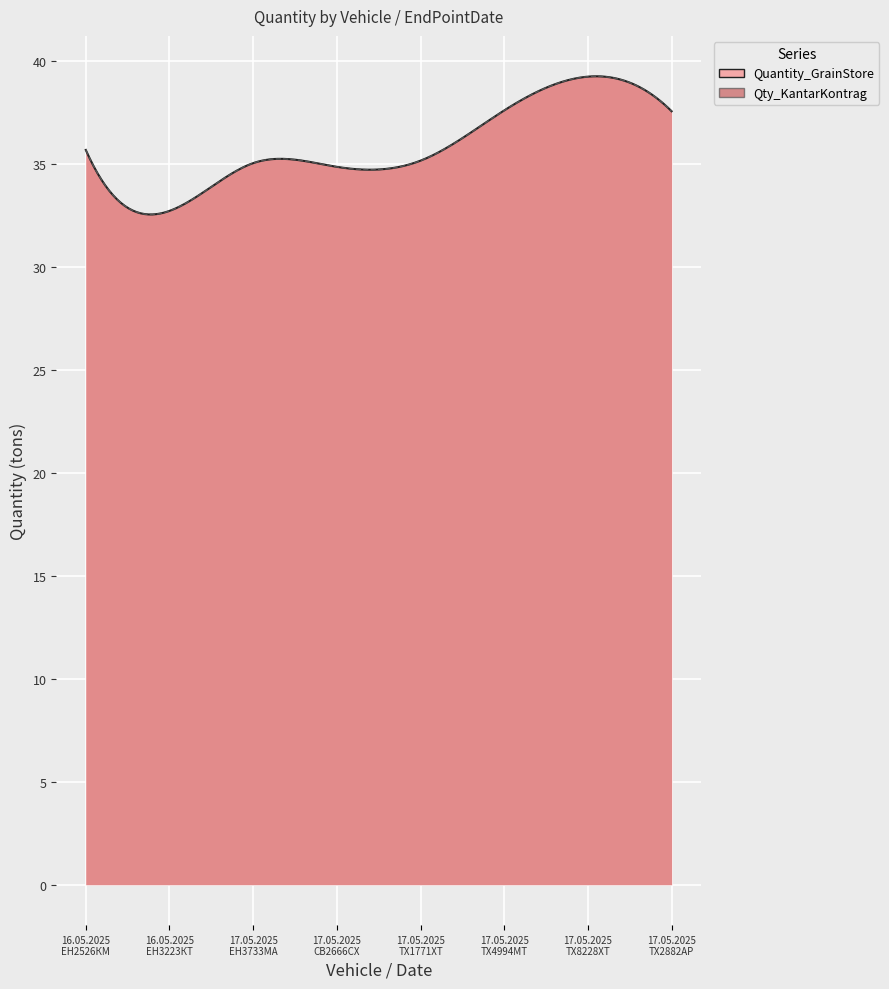

What is the difference between the second highest and minimum values in the Qty_KantarKontrag series?

4.9